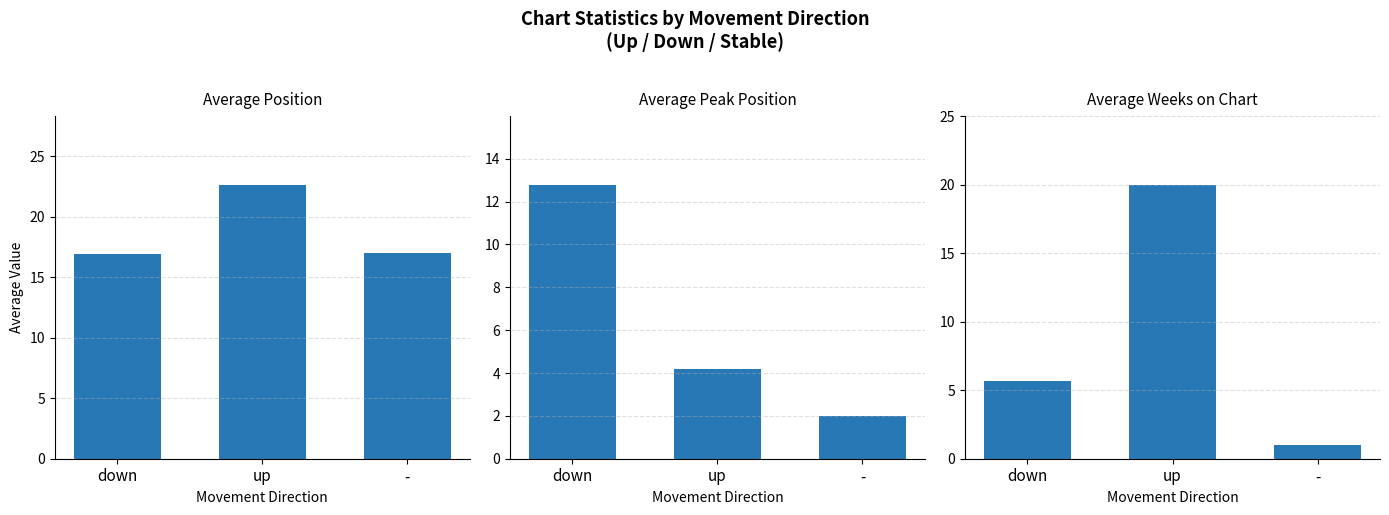

What is the label of the 2nd bar from the right?

up